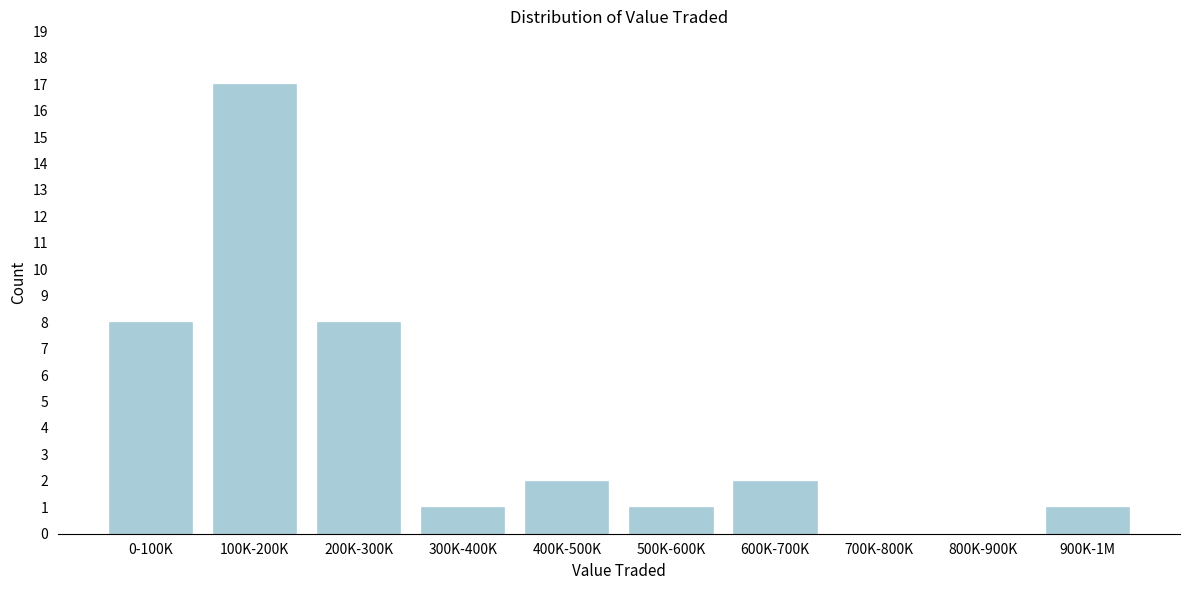

Reading left to right, list all the values displayed in this chart.

0-100K=8	100K-200K=17	200K-300K=8	300K-400K=1	400K-500K=2	500K-600K=1	600K-700K=2	700K-800K=0	800K-900K=0	900K-1M=1